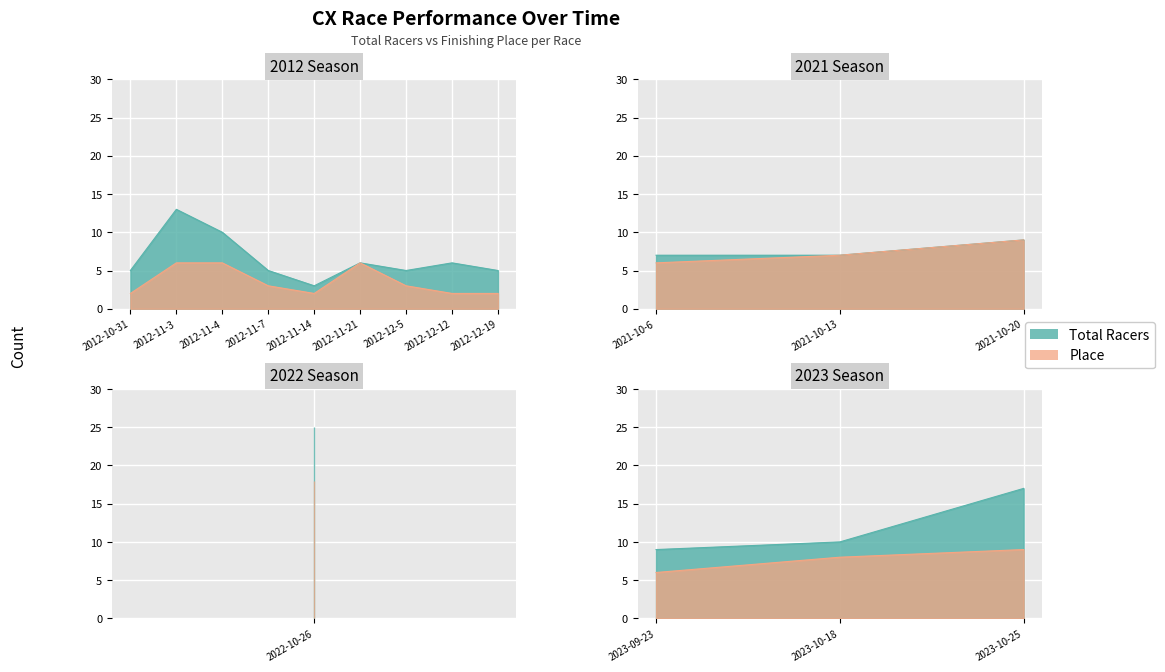

True or false: Total Racers and Place cross at least once.

False